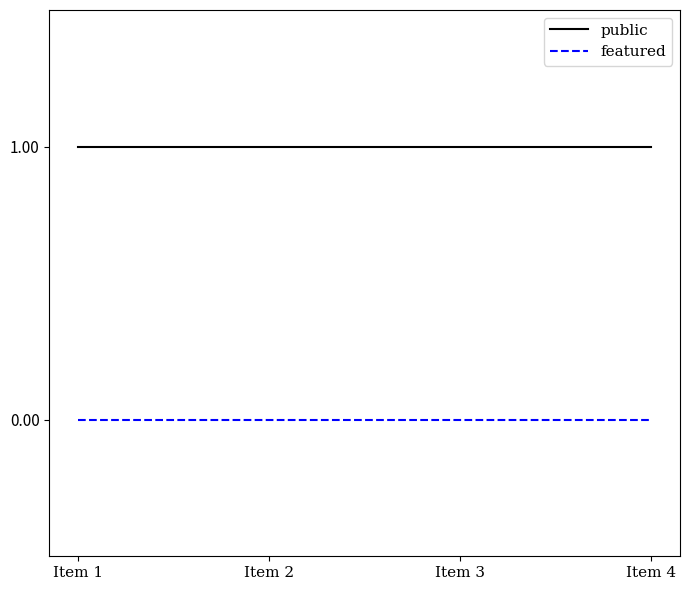

True or false: featured and public intersect in this chart.

False